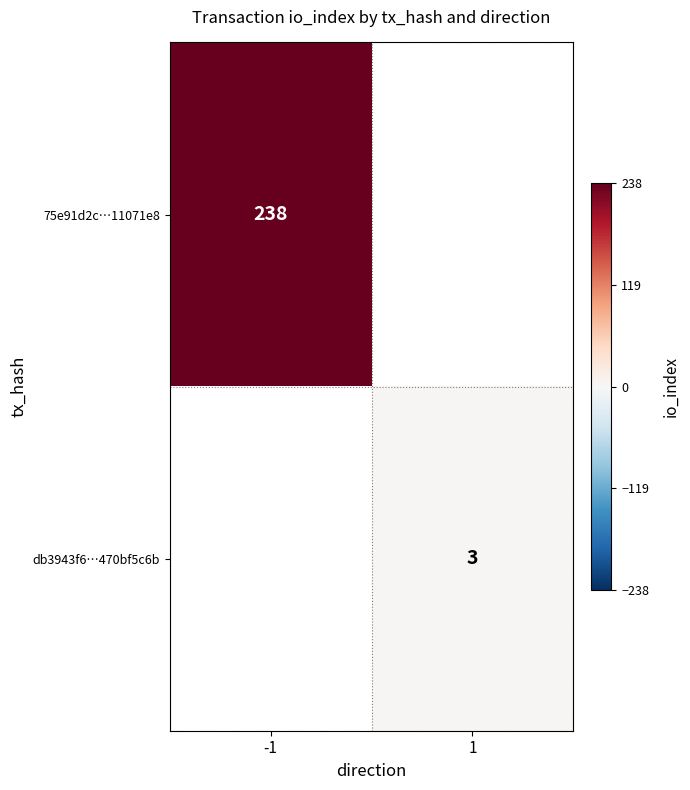

How many distinct data groups are displayed?

2